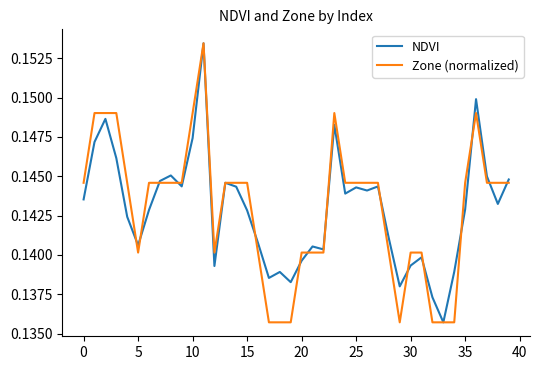

What are all the series names shown in the legend?

NDVI, Zone (normalized)